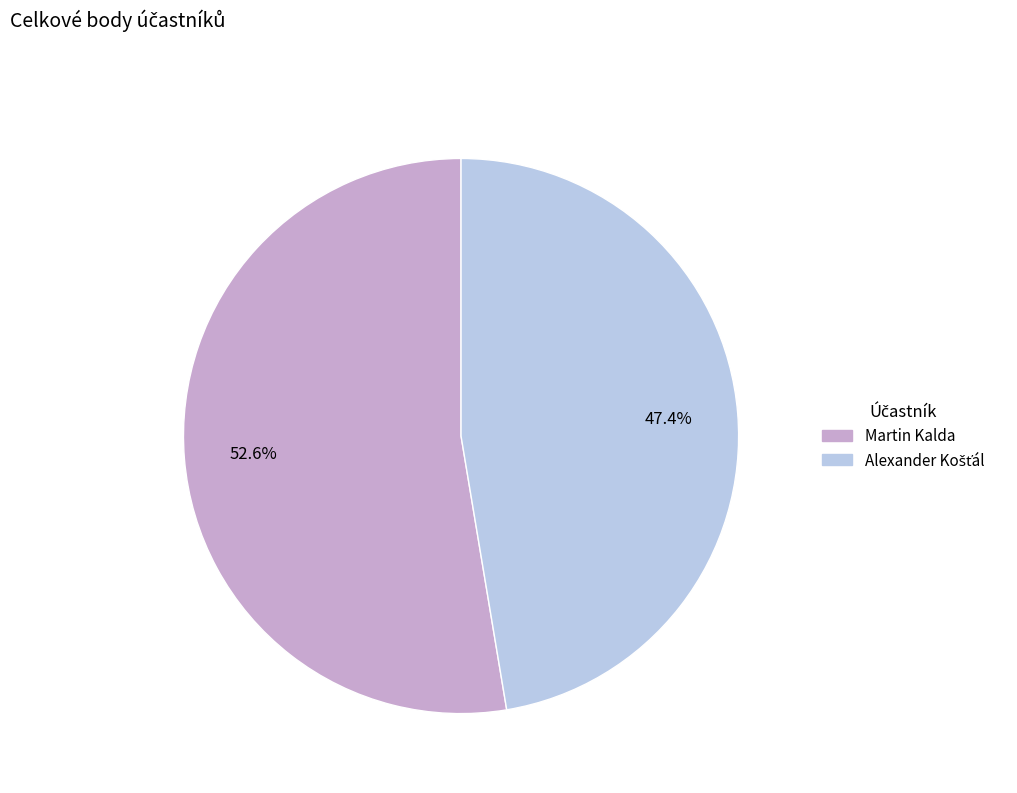

What portion of the pie excludes Martin Kalda?

47.4%